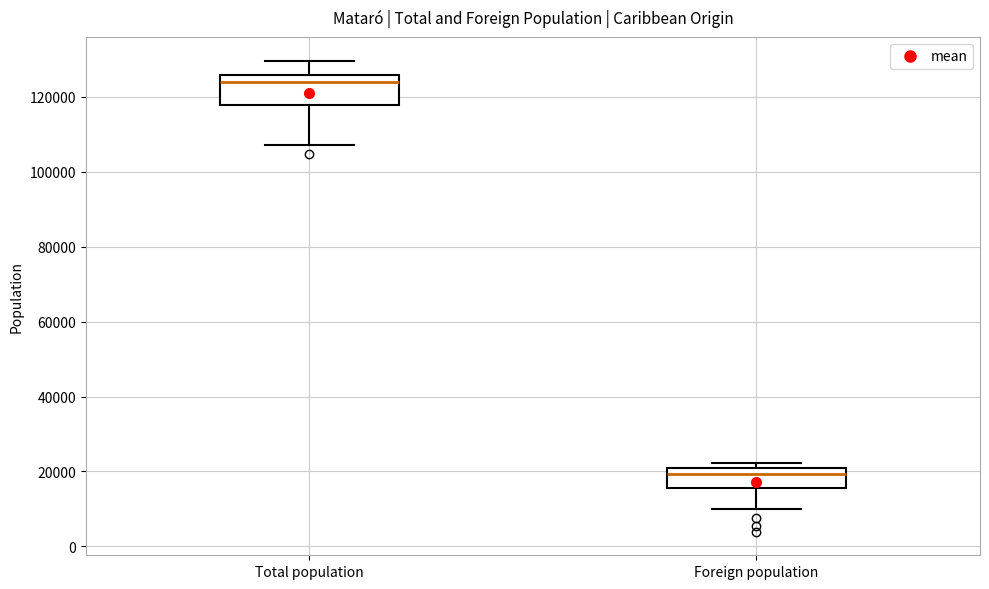

Reading left to right, transcribe this box plot: for each box, give where its median line is, the range the box spans, and where its two whiskers end, as read against the y-axis. The values are not printed on the chart, so give them approximately, as read against the axis.

Total population: median 124000, box 118000 to 126000, whiskers 108000 to 130000
Foreign population: median 20000 (just below the box's upper edge), box 16000 to 20000, whiskers 10000 to 22000